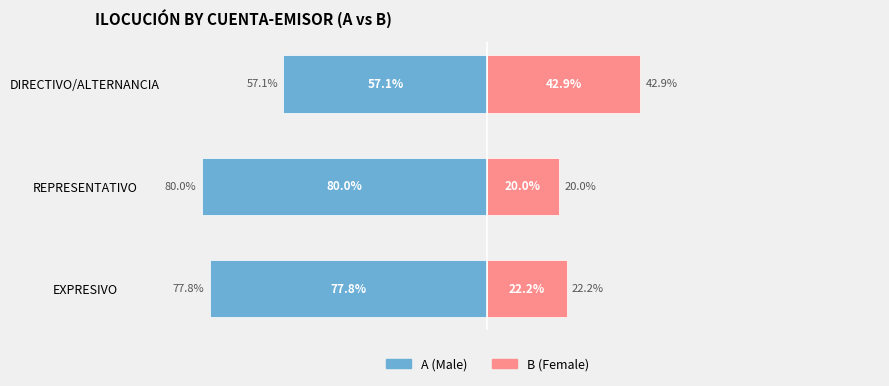

What is the total value across all series at 2?

-14.3